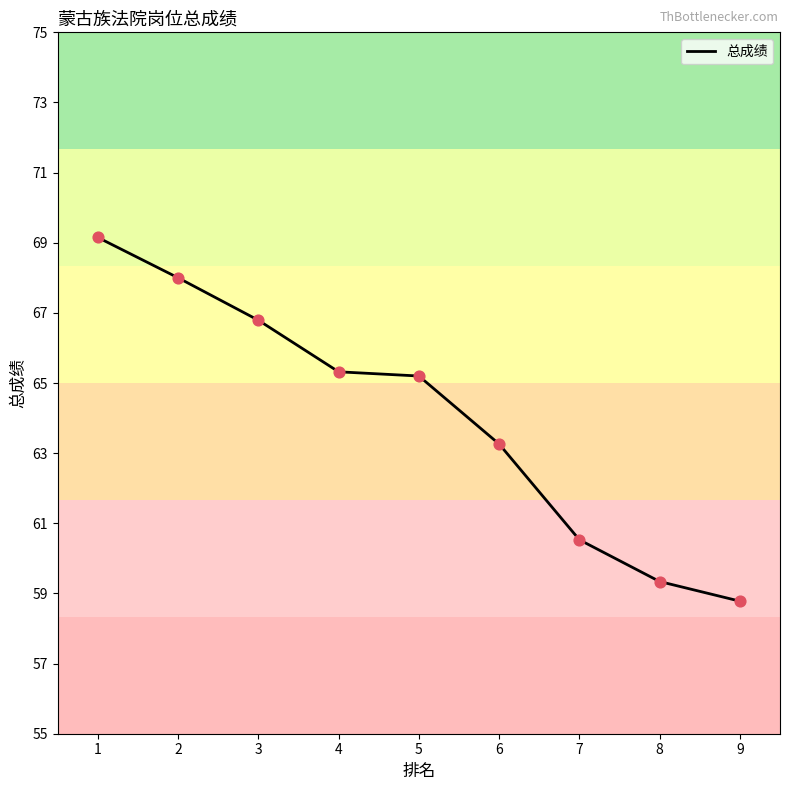

What is the change in value from 2 to 6?

-4.7